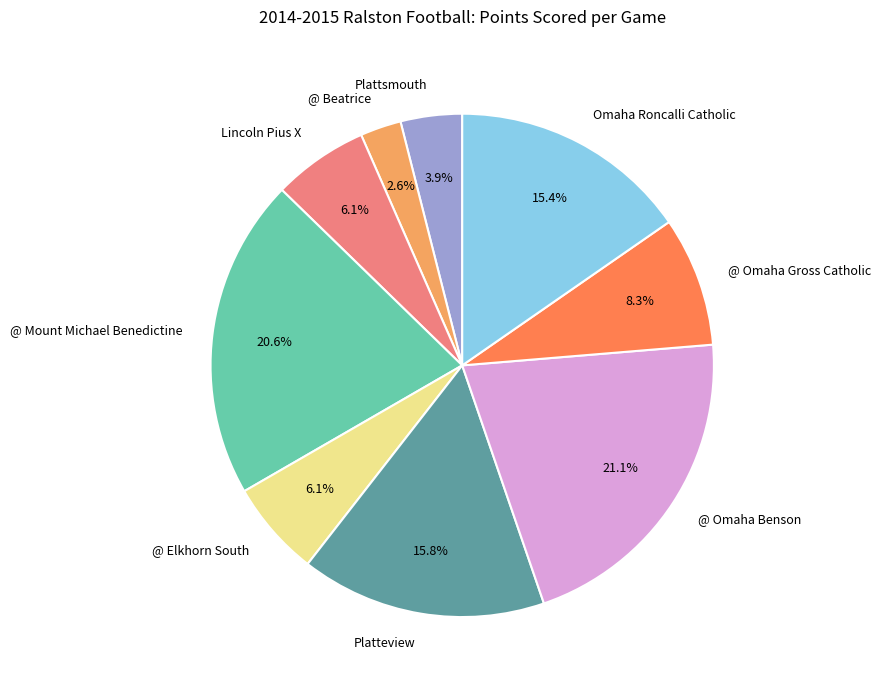

Do Platteview and @ Beatrice together represent more than half of the pie?

No